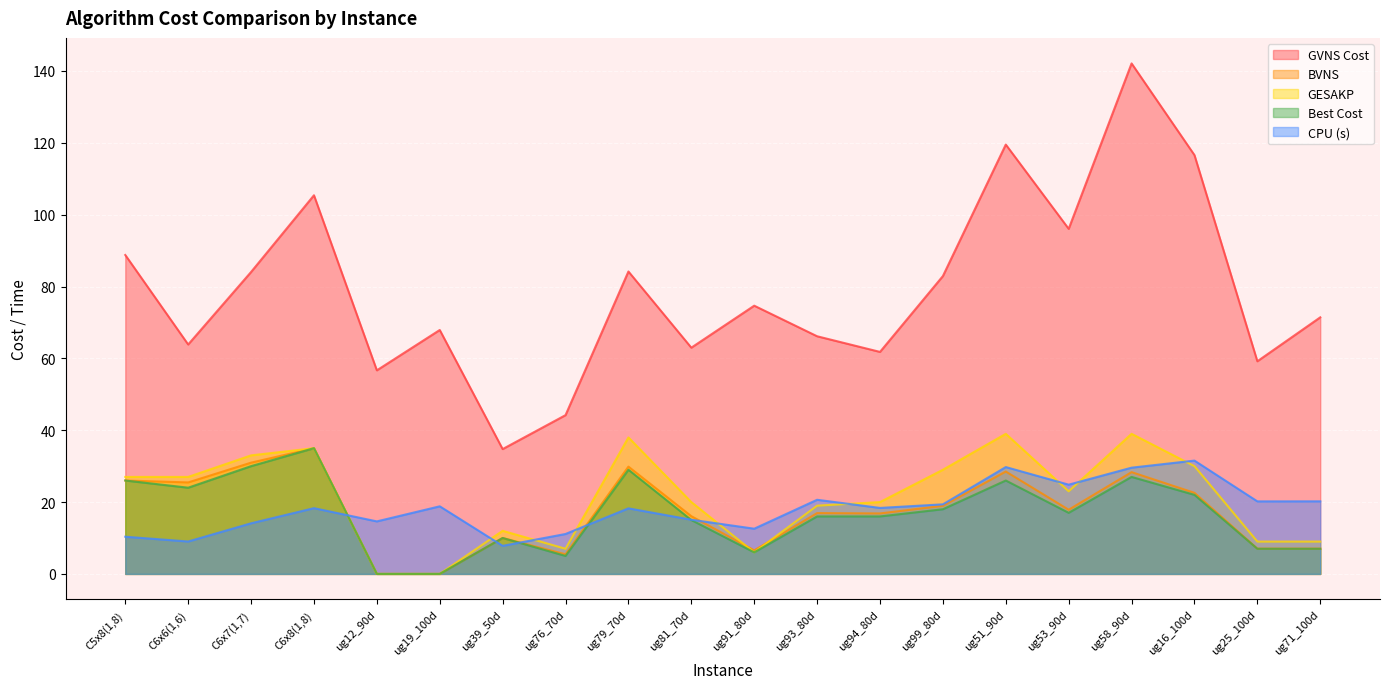

What is the approximate value of Best Cost at ug79_70d?

29.0